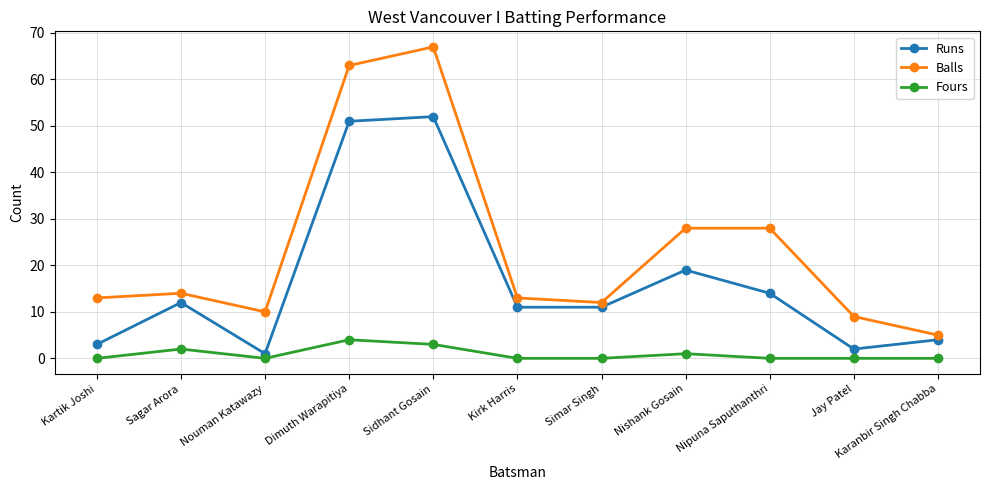

How many interior local valleys does the Balls series have?

2